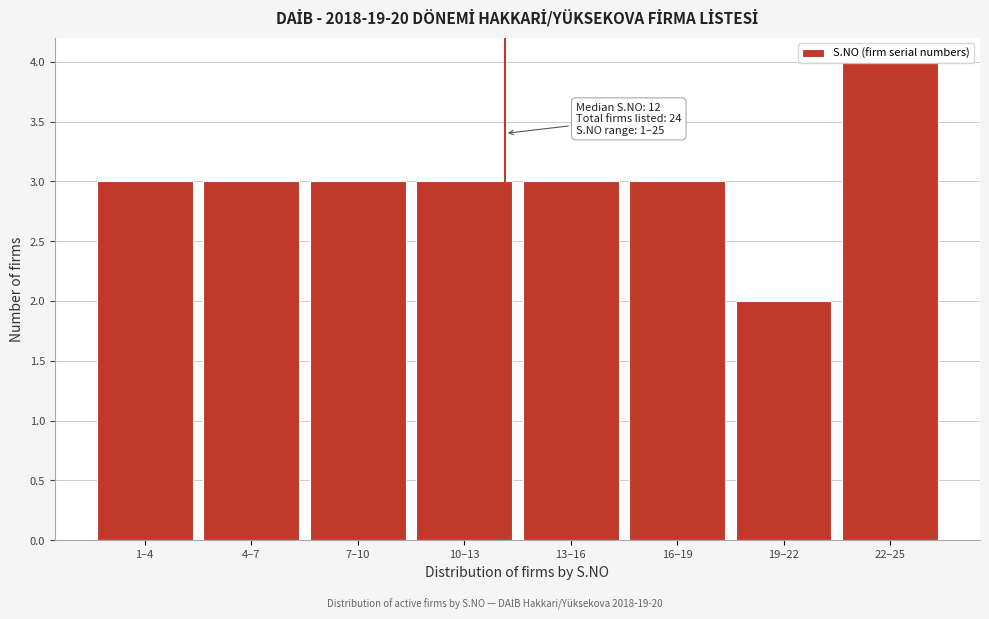

The chart shows a value of 3 at 1–4. True or false?

True